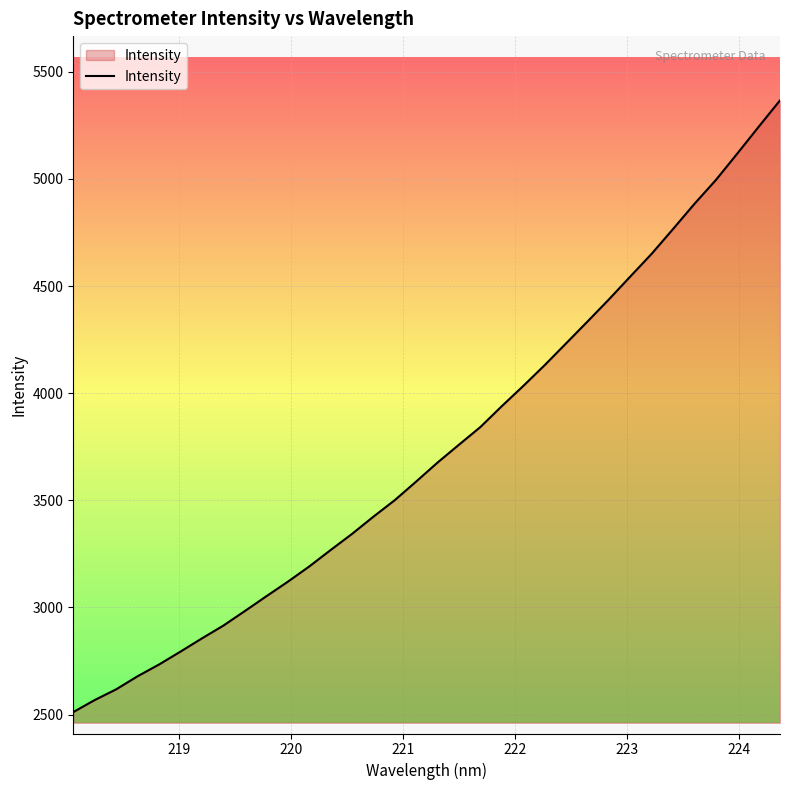

True or false: there are more than 2 points higher than both neighbors.

False